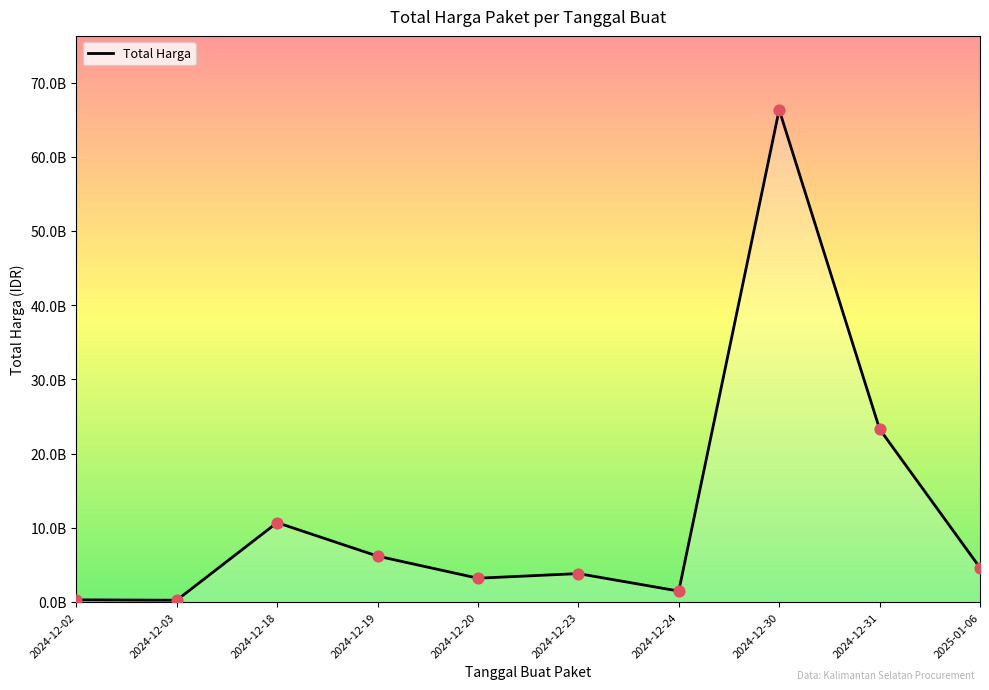

Does the chart have visible grid lines?

No